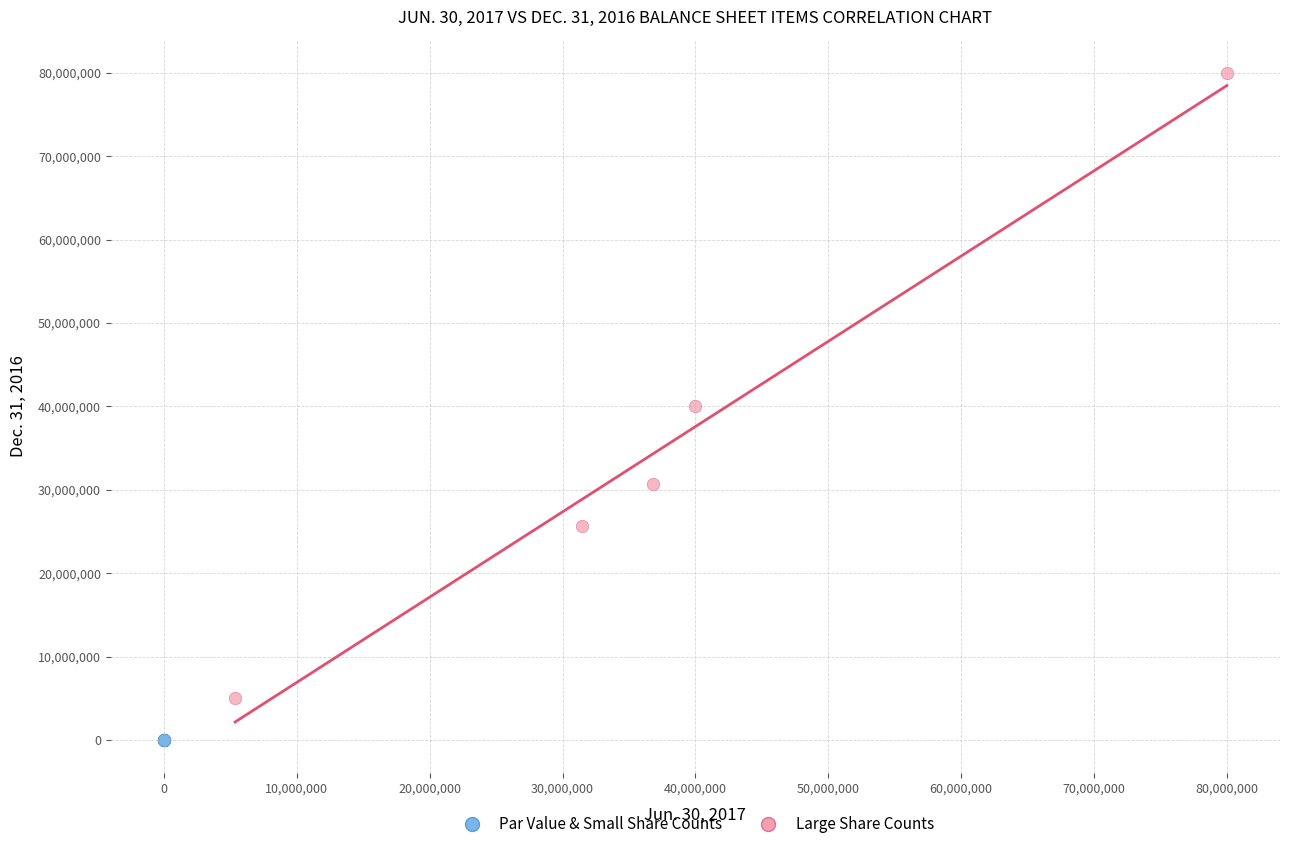

Which series reaches the maximum Y coordinate?

Large Share Counts